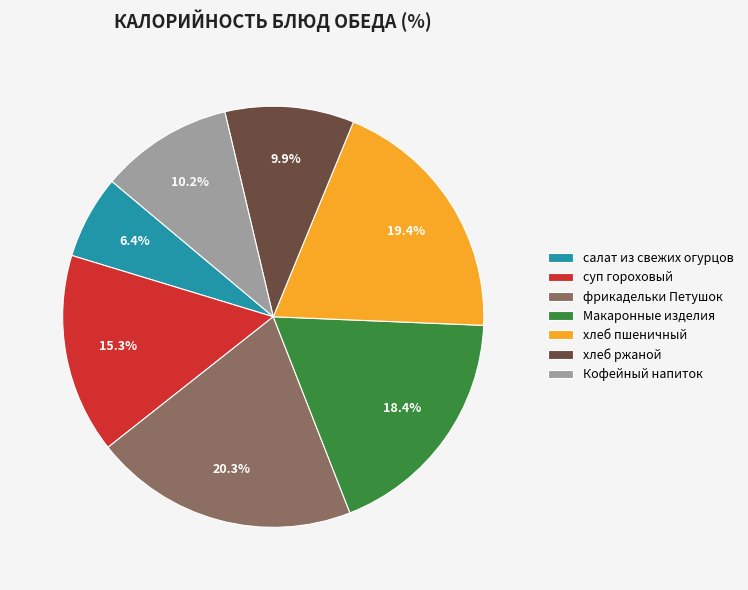

Is there any slice that represents more than half of the pie?

No